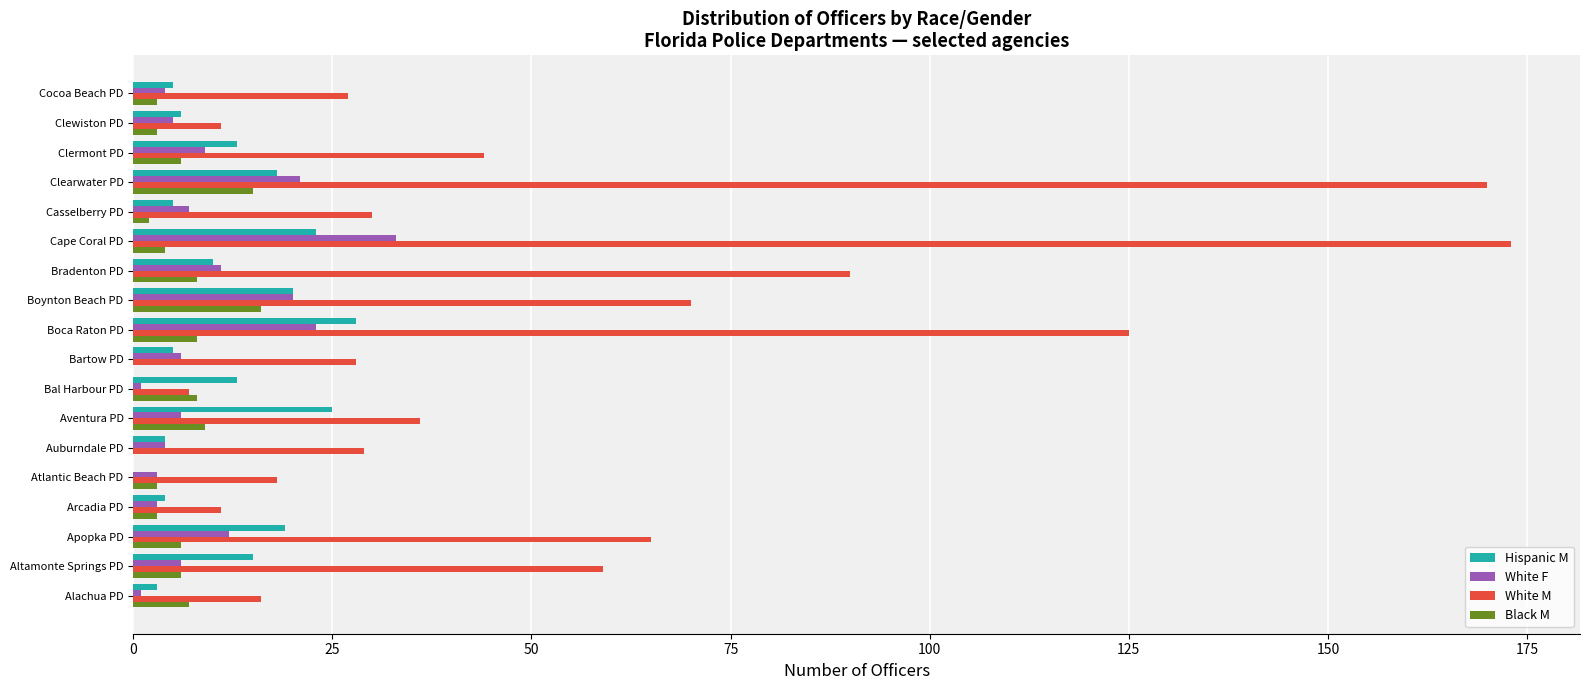

What are all the series names shown in the legend?

Hispanic M, White F, White M, Black M